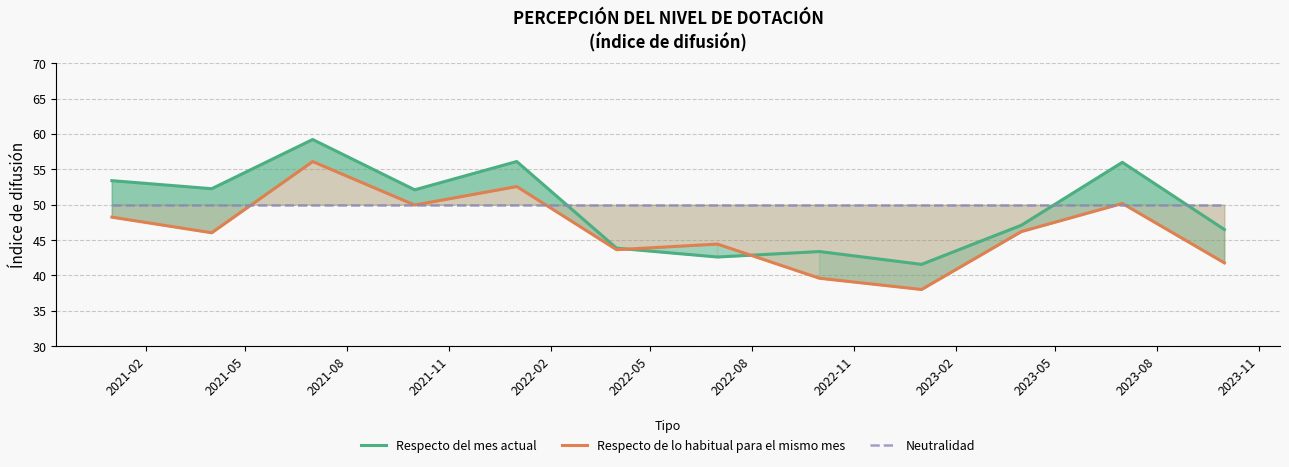

How many categories are shown in the chart?

12